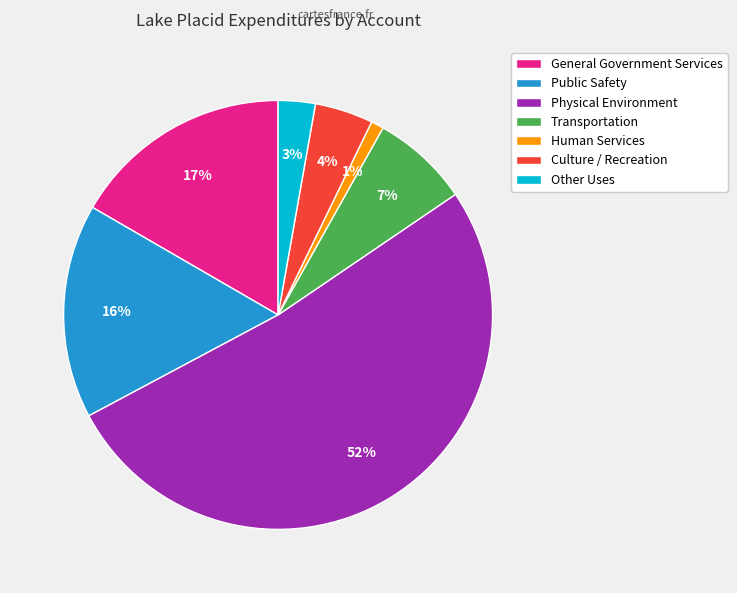

Does Physical Environment represent more than half of the total?

Yes